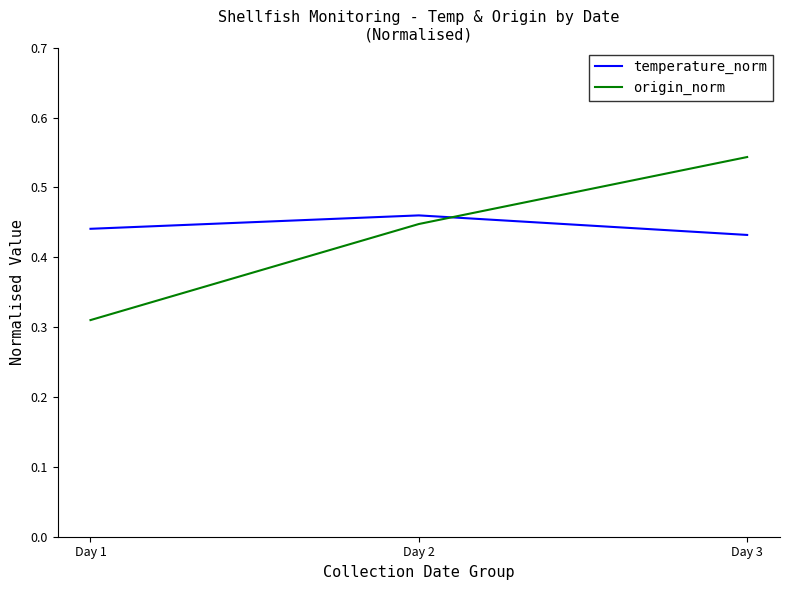

List the series in order of their peak value, highest first.

origin_norm, temperature_norm